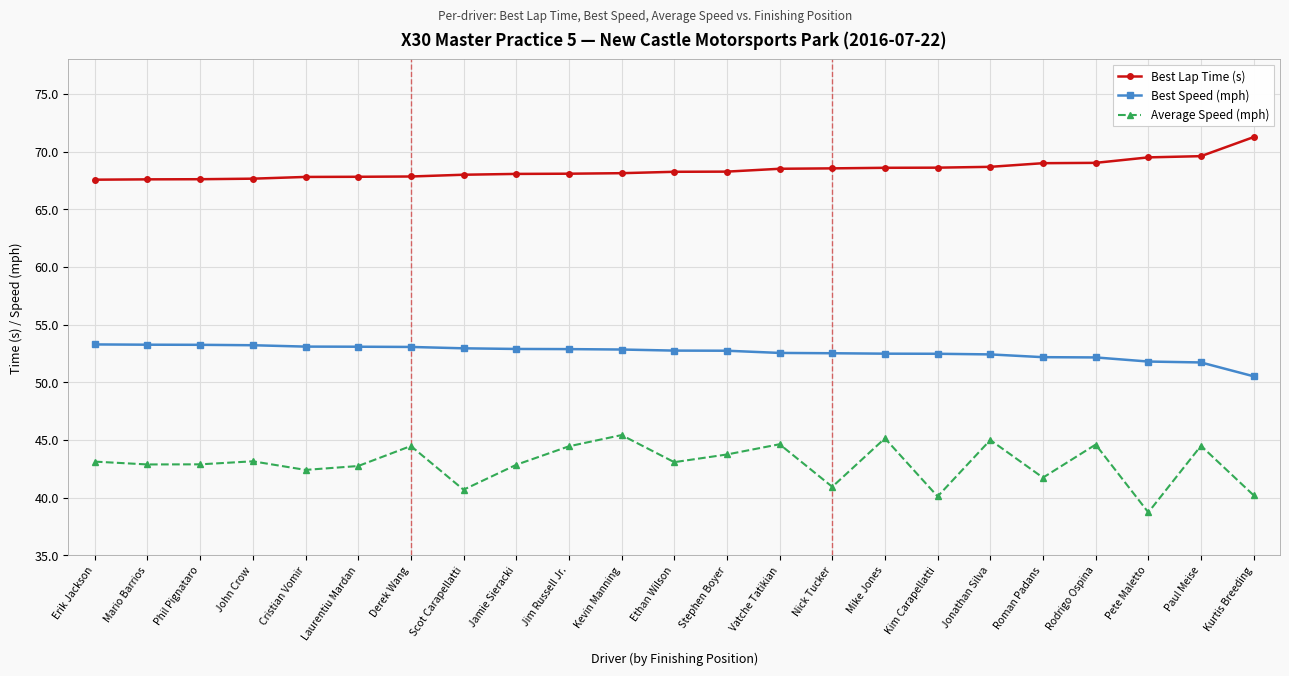

What is the label of the 10th point from the right?

Vatche Tatikian